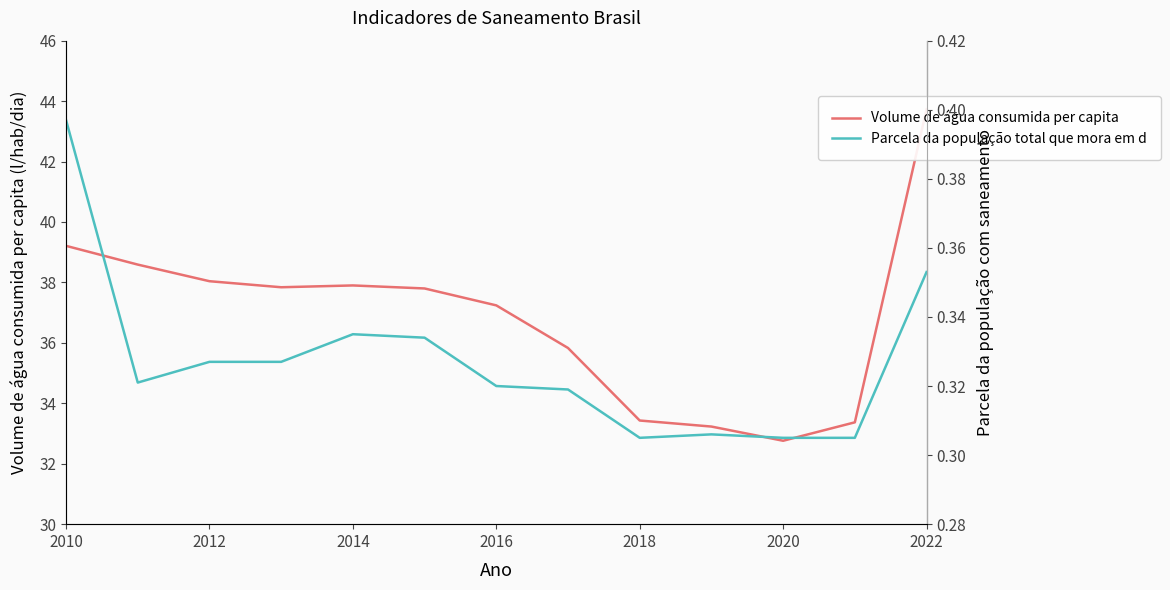

The value of Parcela da população total que mora em domicílios com saneamento at 2016 is 0.3. True or false?

True